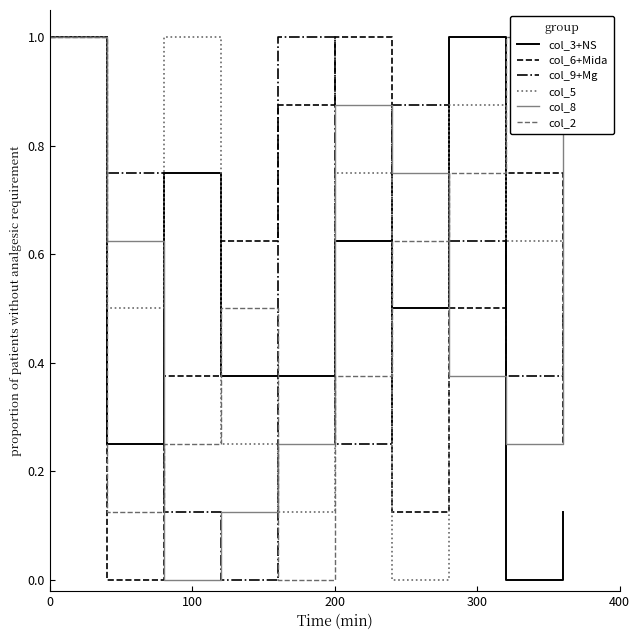

Which series has the largest total across all categories?

col_6+Mida